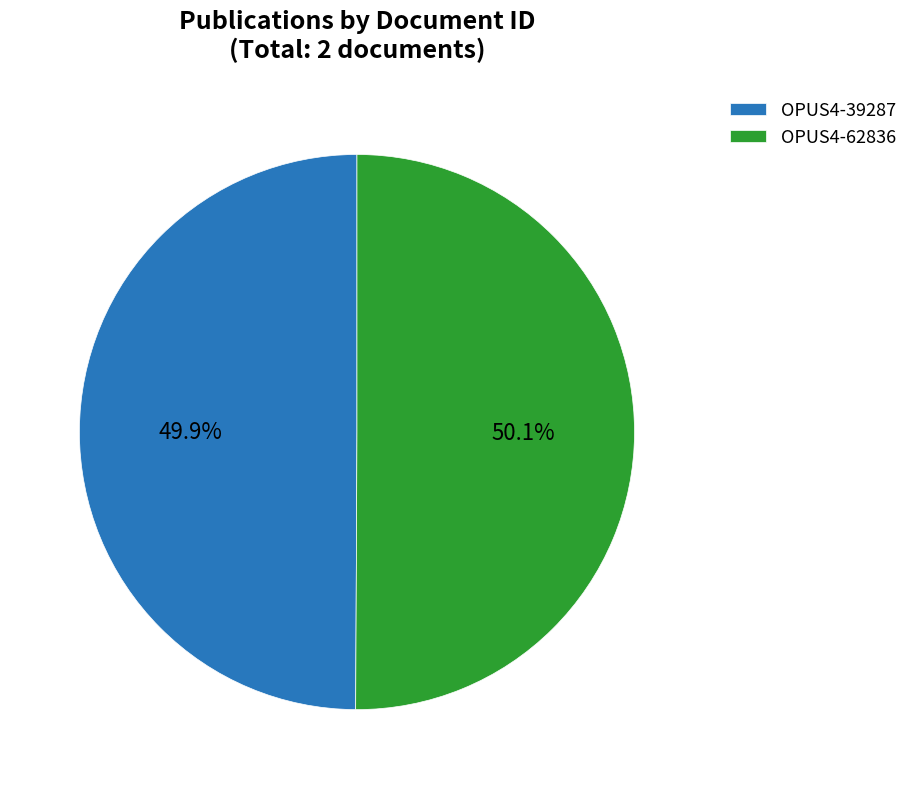

Does any single category account for the majority?

Yes